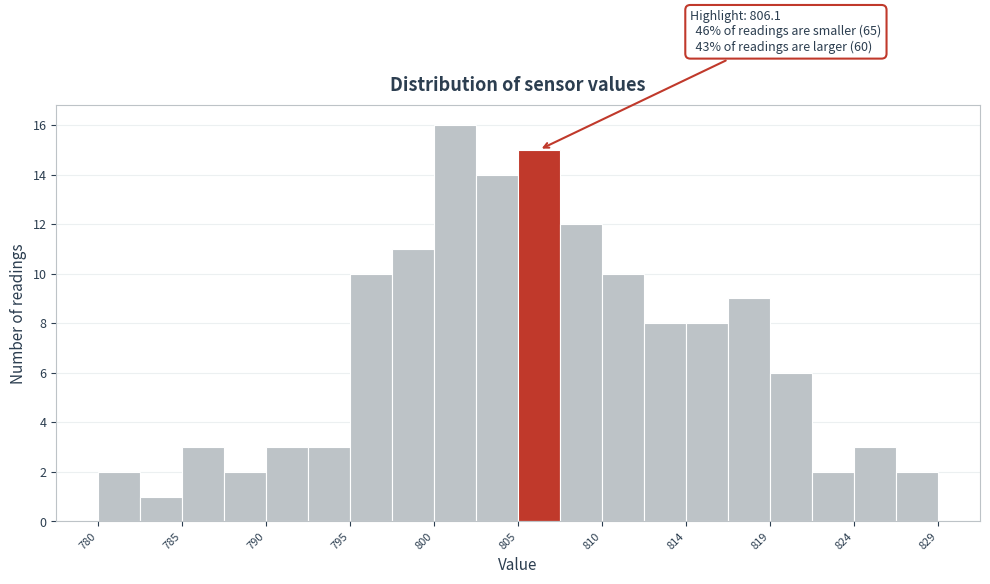

Over which range of the x-axis is the bar tallest?

799.5 to 802.0